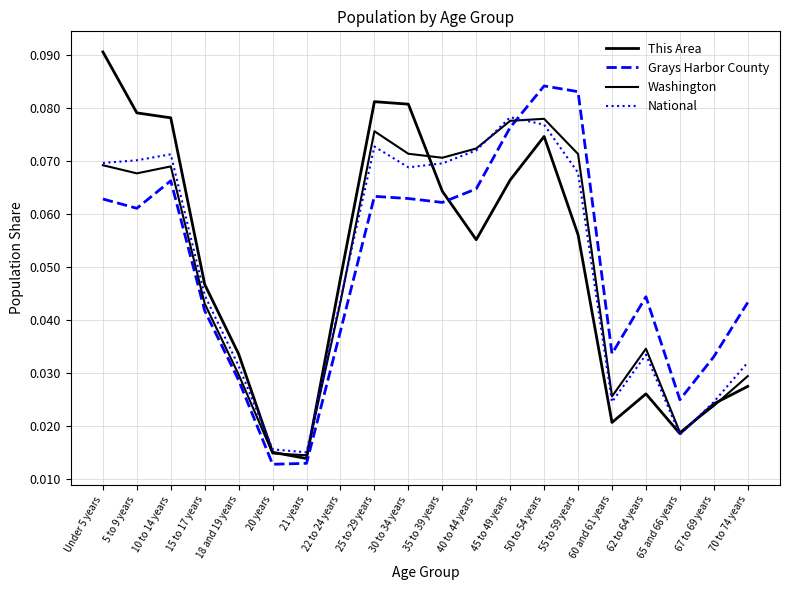

At which category is the sum across all series the highest?

50 to 54 years